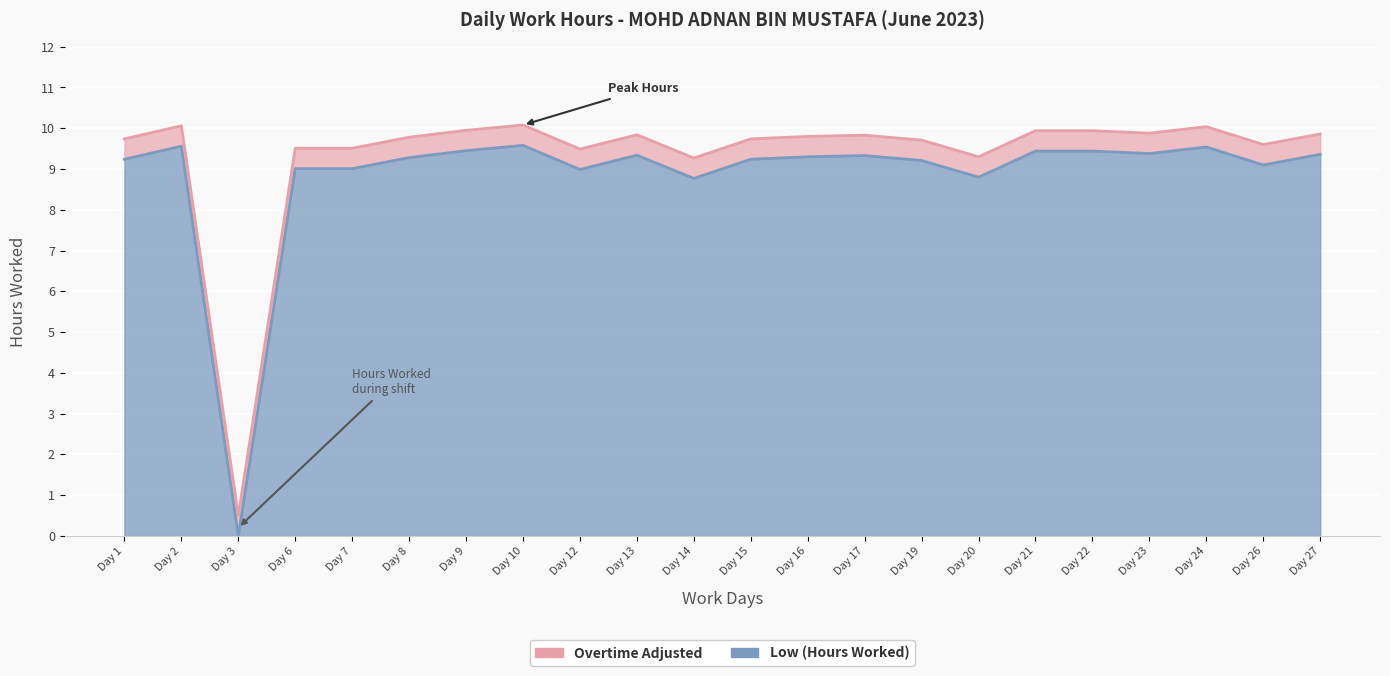

Between Day 12 and Day 22, which is larger?

Day 22